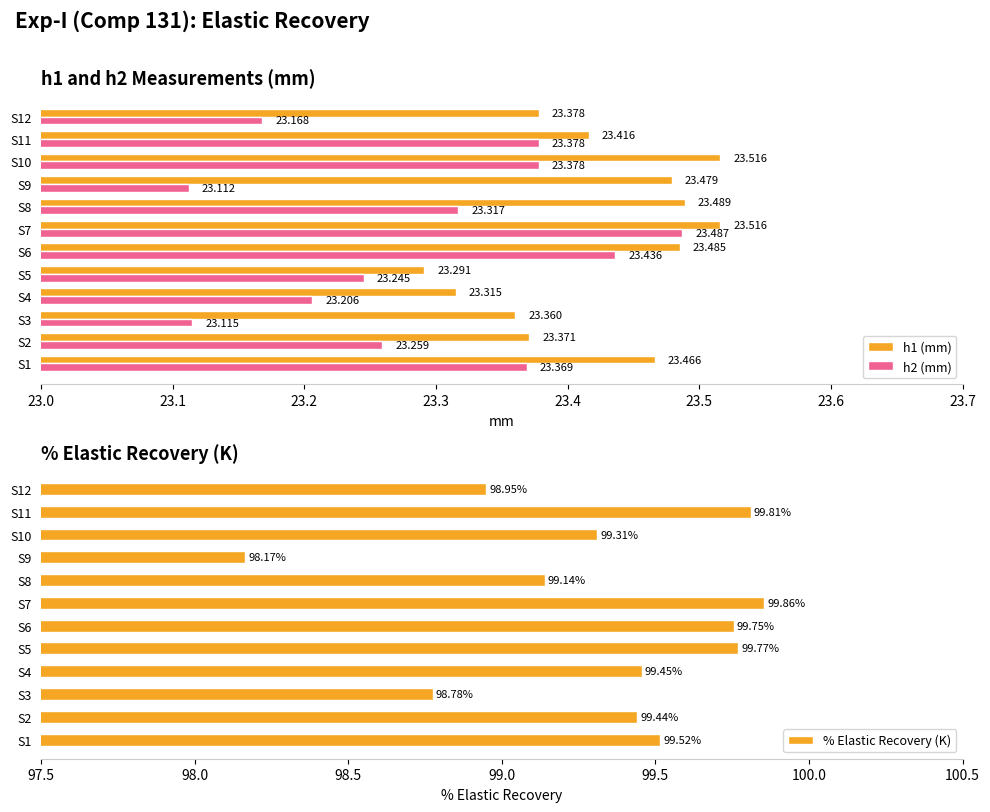

What is the difference between the maximum and minimum values in the % Elastic Recovery (K) series?

1.7